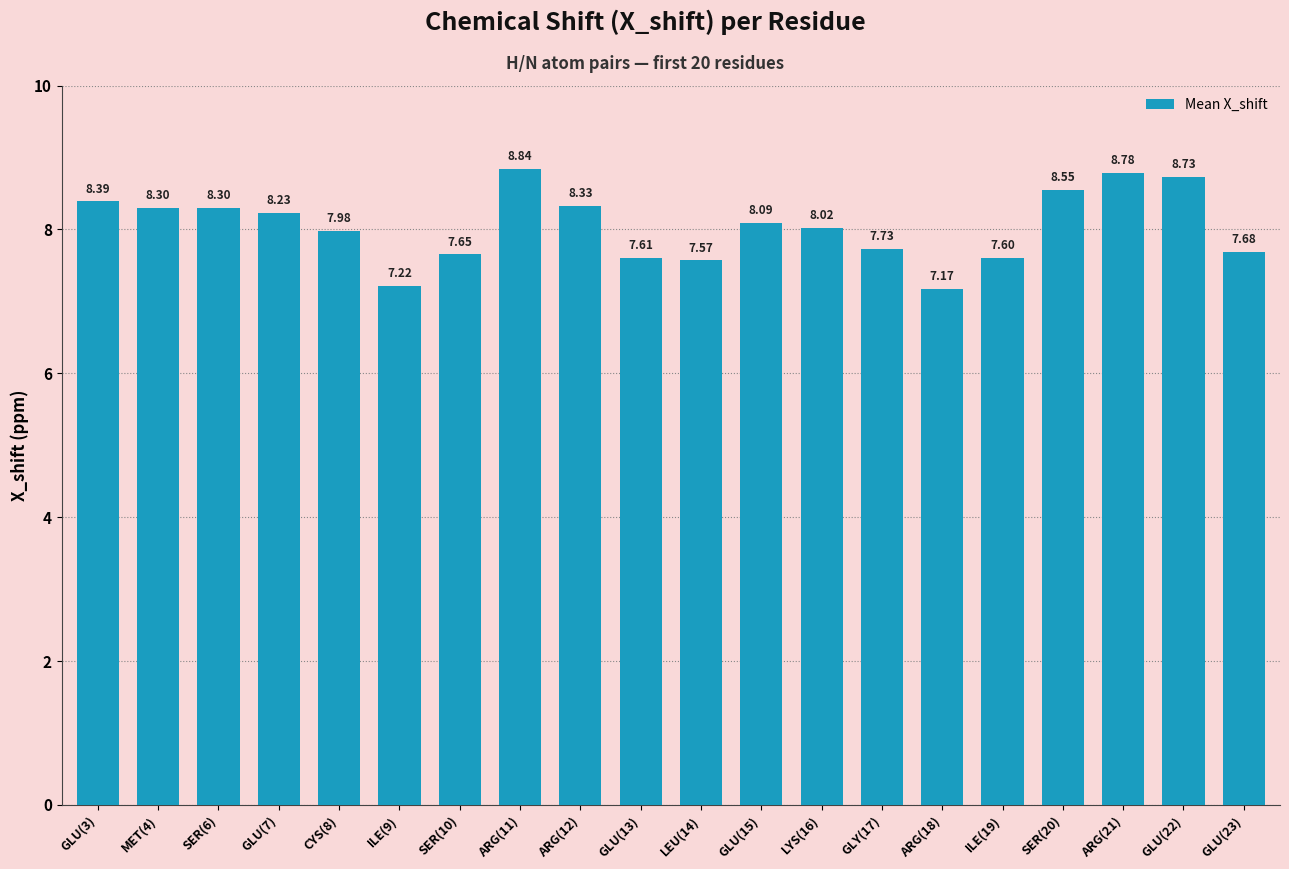

Which has a higher value, SER(20) or MET(4)?

SER(20)